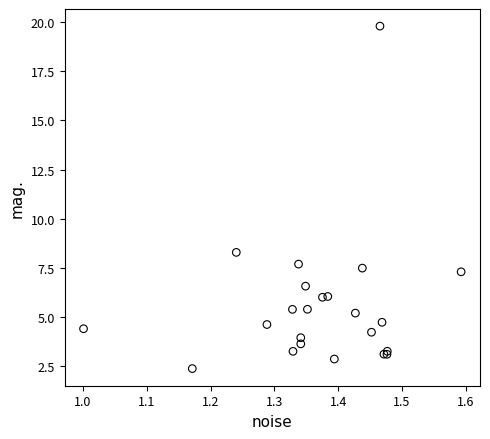

What Y value in the scatter plot is closest to 11?

8.3